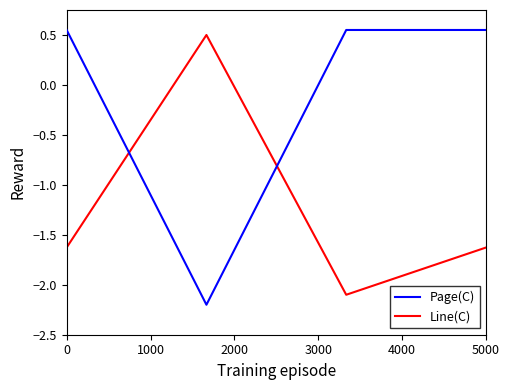

What is the minimum value shown in the chart?

-2.2